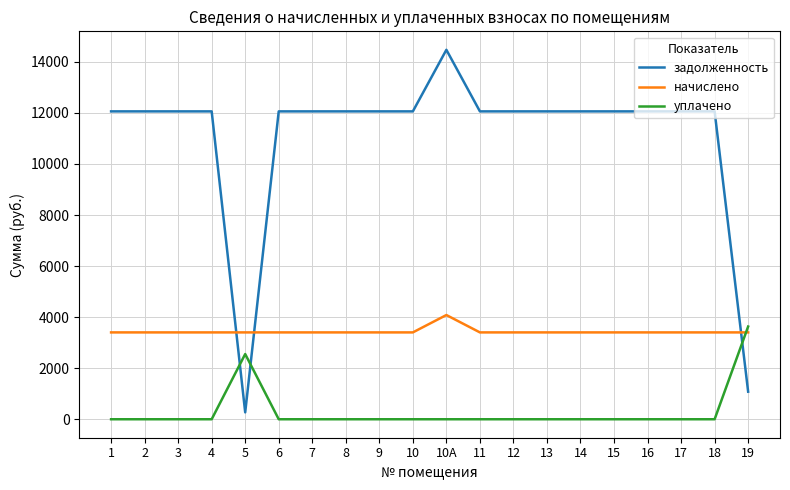

At which category is the sum across all series the highest?

10А